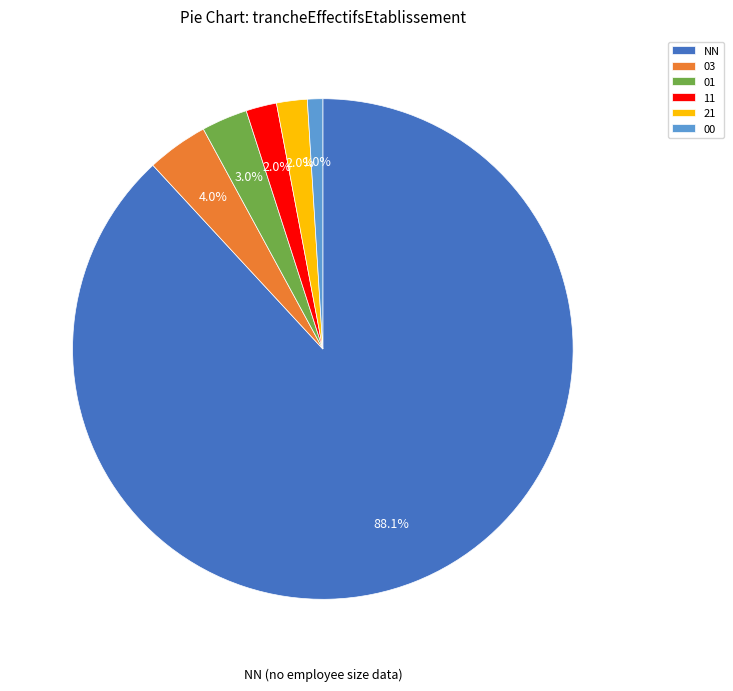

To the nearest percent, what is the difference between the largest and smallest slice percentages?

87%